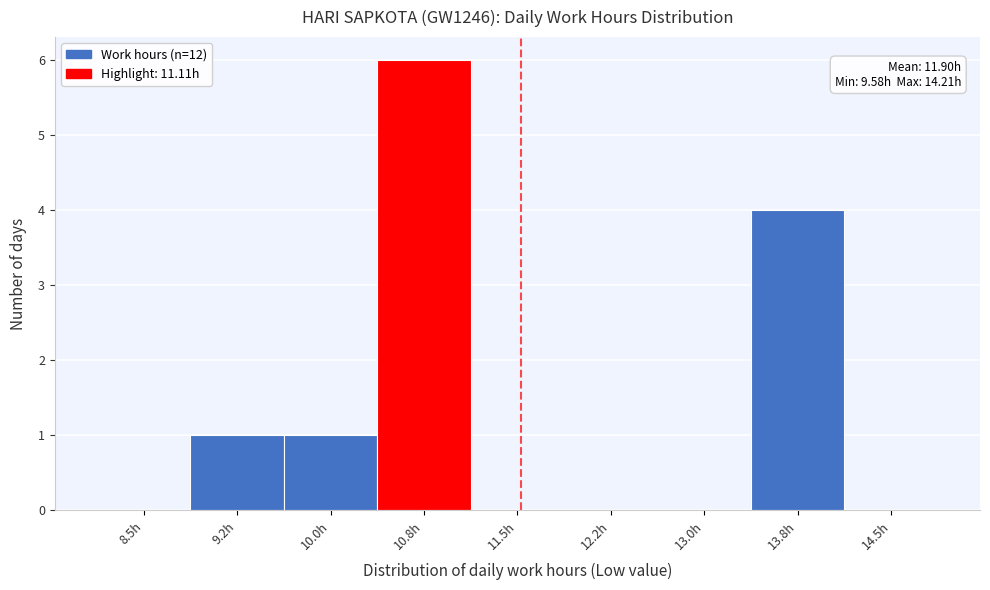

Reading left to right, list all the values displayed in this chart.

8.5h=0	9.2h=1	10.0h=1	10.8h=6	11.5h=0	12.2h=0	13.0h=0	13.8h=4	14.5h=0